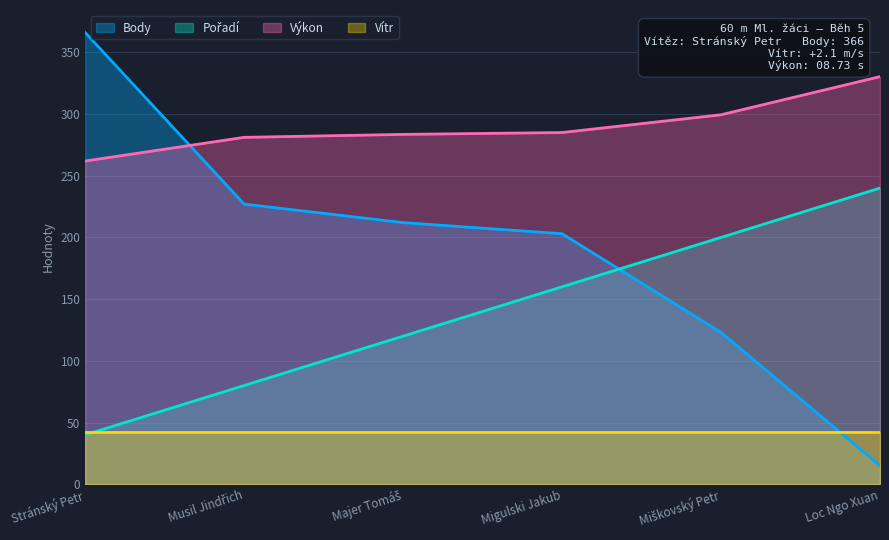

What is the difference between the maximum and second lowest values in the Výkon series?

49.2